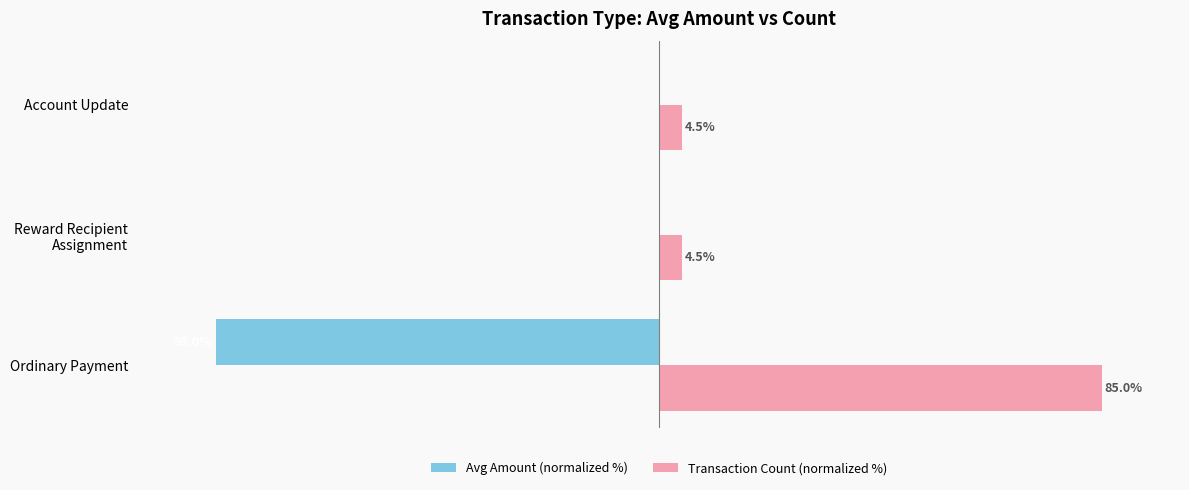

Which series has the largest total across all categories?

Transaction Count (normalized %)